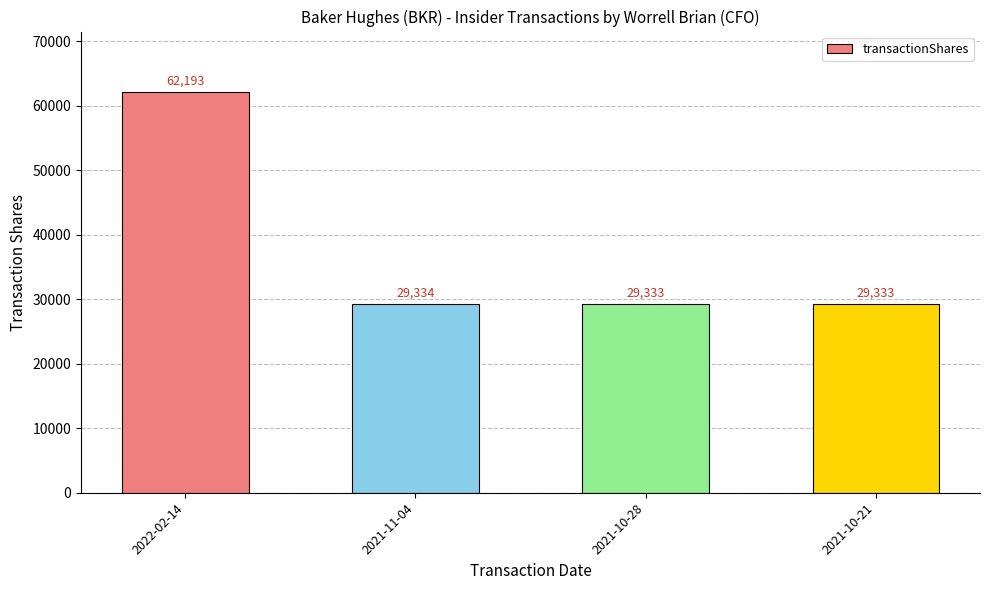

What position from the right is 2021-10-28?

2